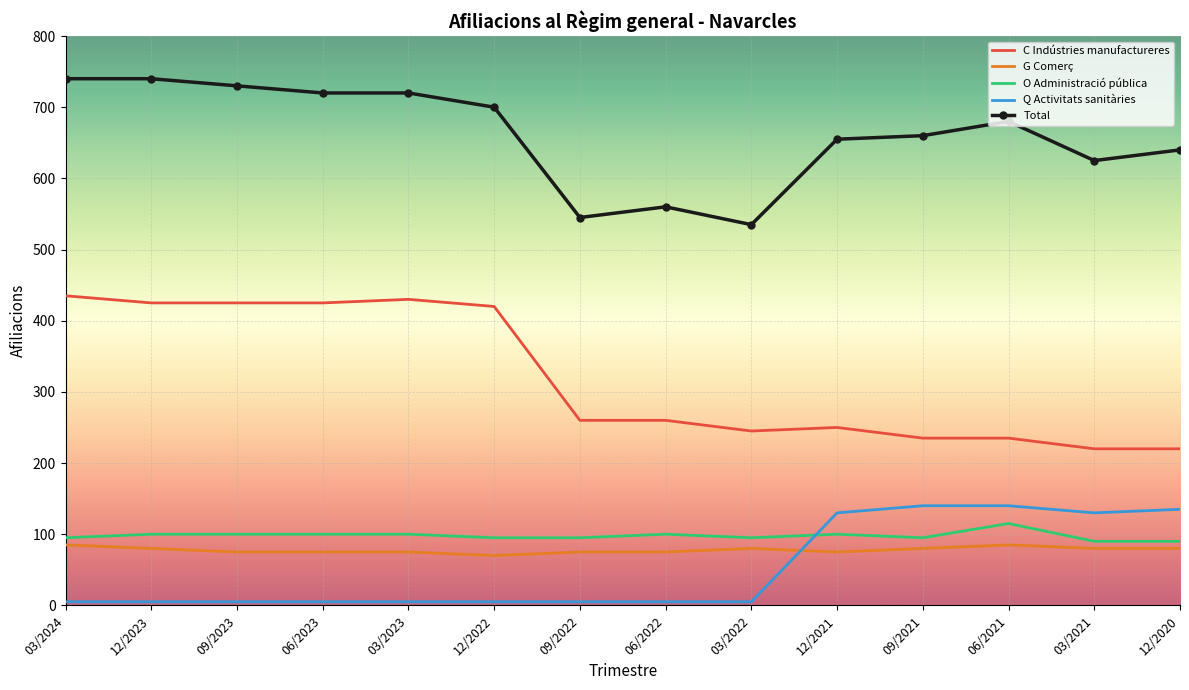

How many categories are shown in the chart?

14